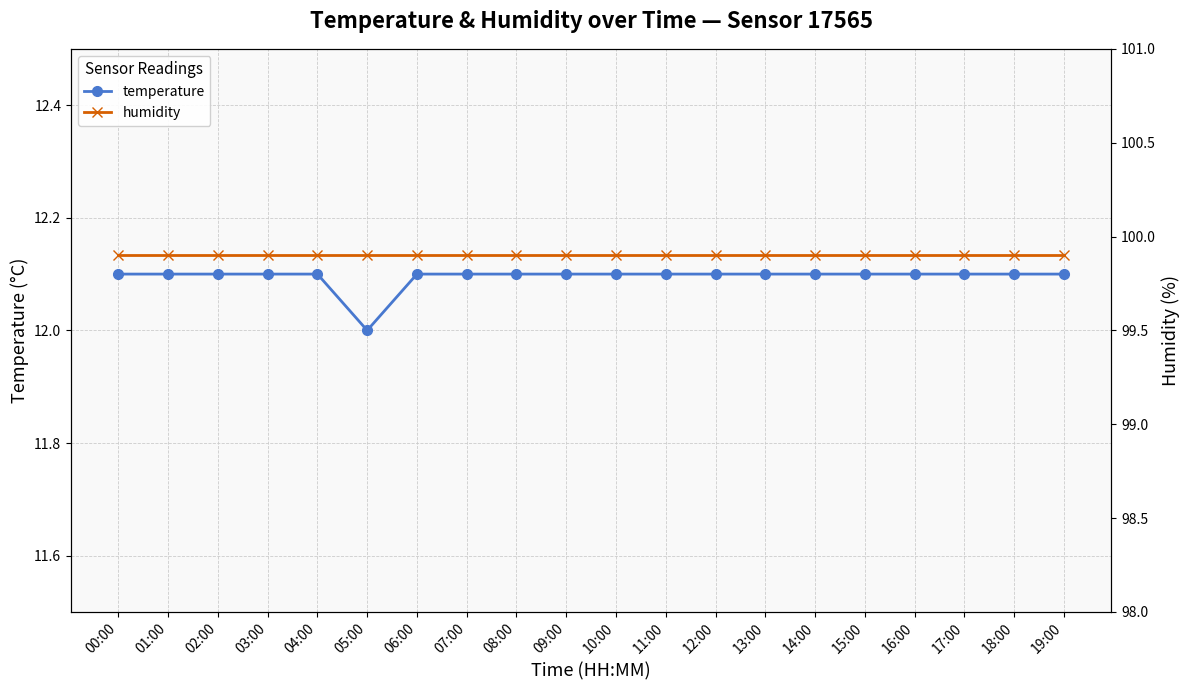

What is the label of the 10th point from the left?

09:00